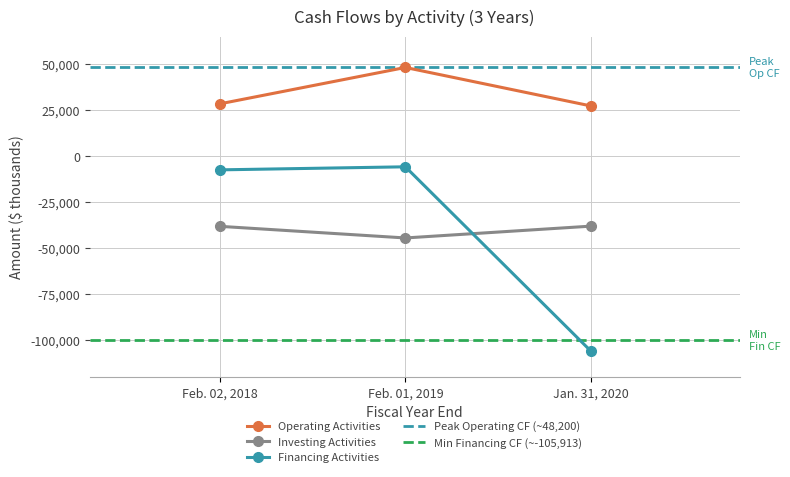

Which series changed the most between Feb. 02, 2018 and Jan. 31, 2020?

Financing Activities